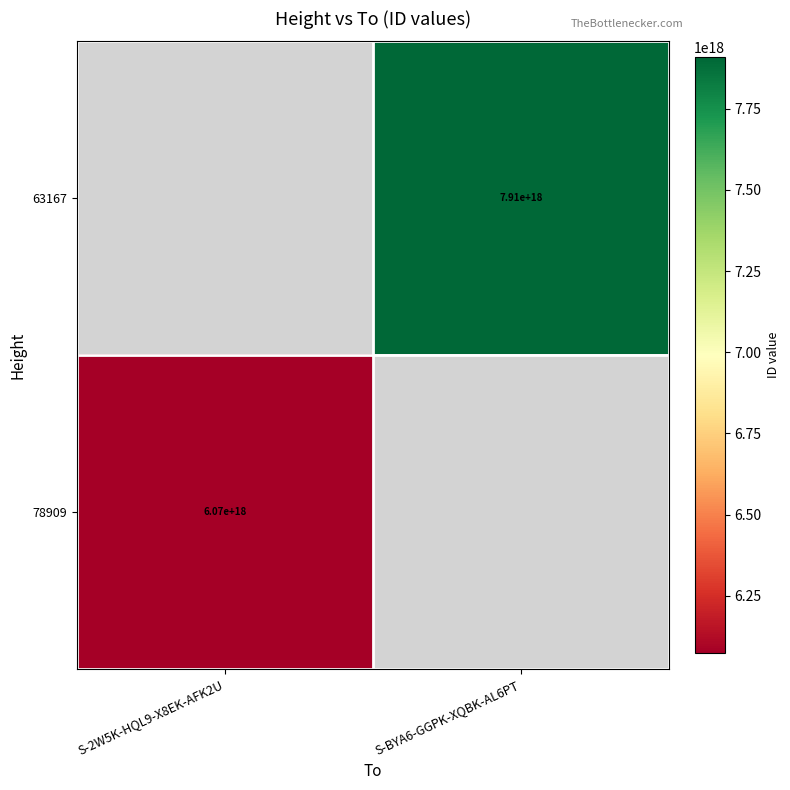

Is the value of 63167 at S-BYA6-GGPK-XQBK-AL6PT greater than the value of 78909 at S-2W5K-HQL9-X8EK-AFK2U?

Yes